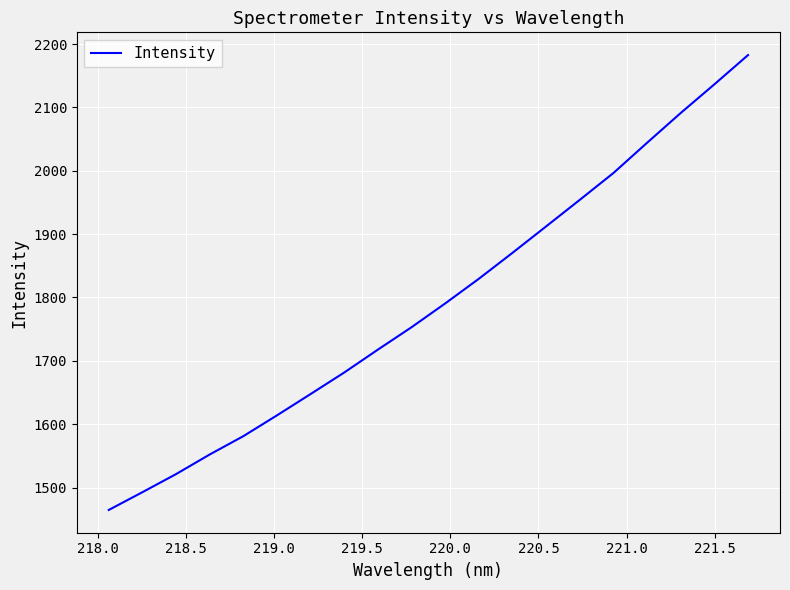

What is the maximum value shown in the chart?

2182.5